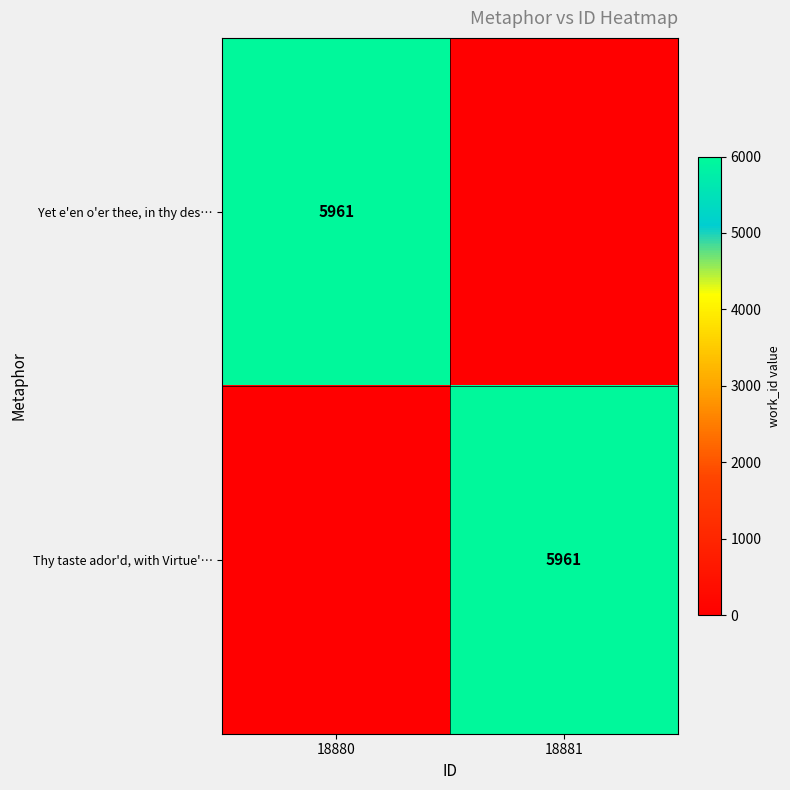

True or false: Thy taste ador'd, with Virtue'… has a value of 5961 at 18881.

True